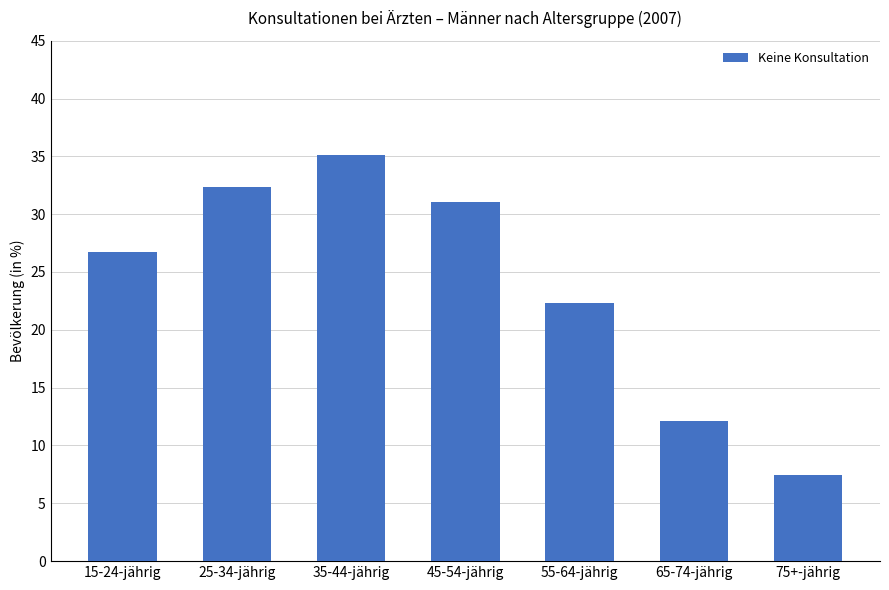

Is it true that the value at 55-64-jährig is 14.0?

False